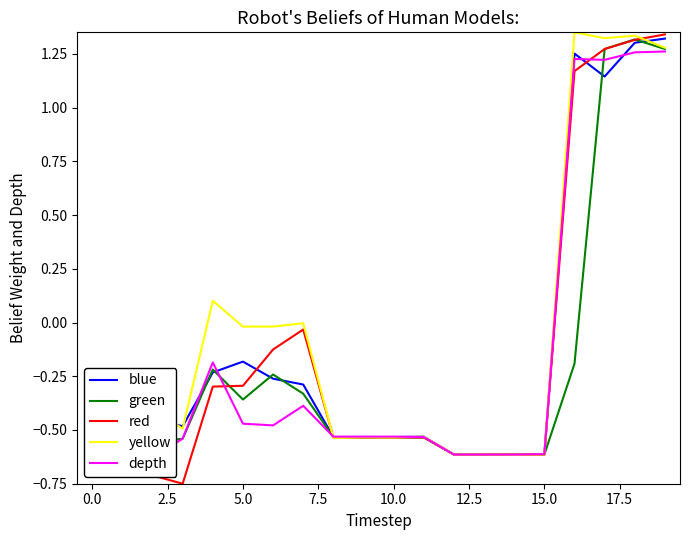

What is the maximum value for depth?

1.3